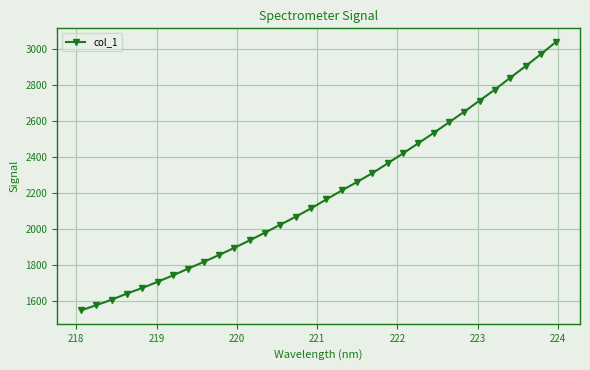

What is the value of the 26th point from the left?

2651.1